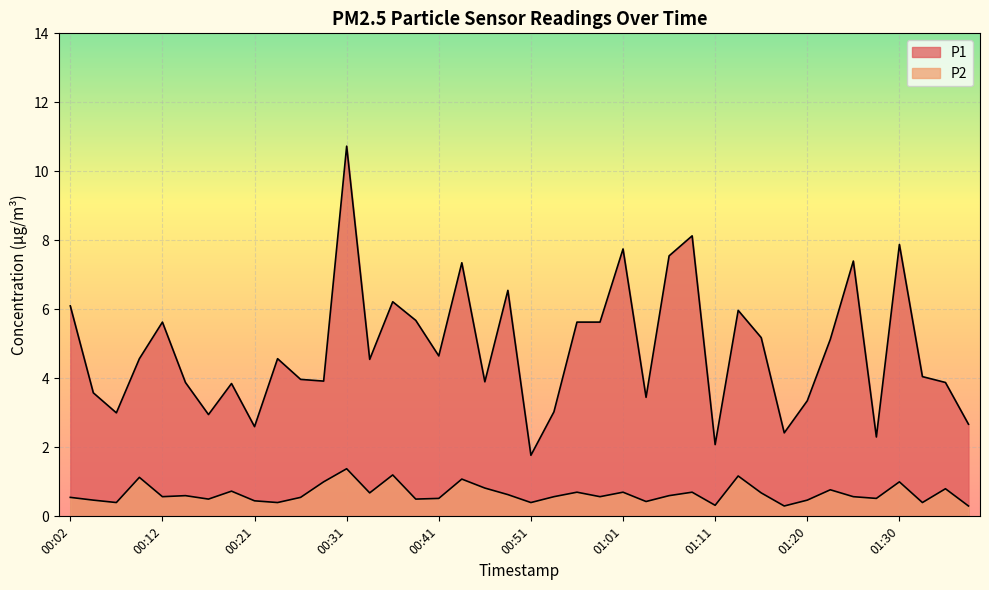

True or false: P2 has more than 2 interior local peaks.

True